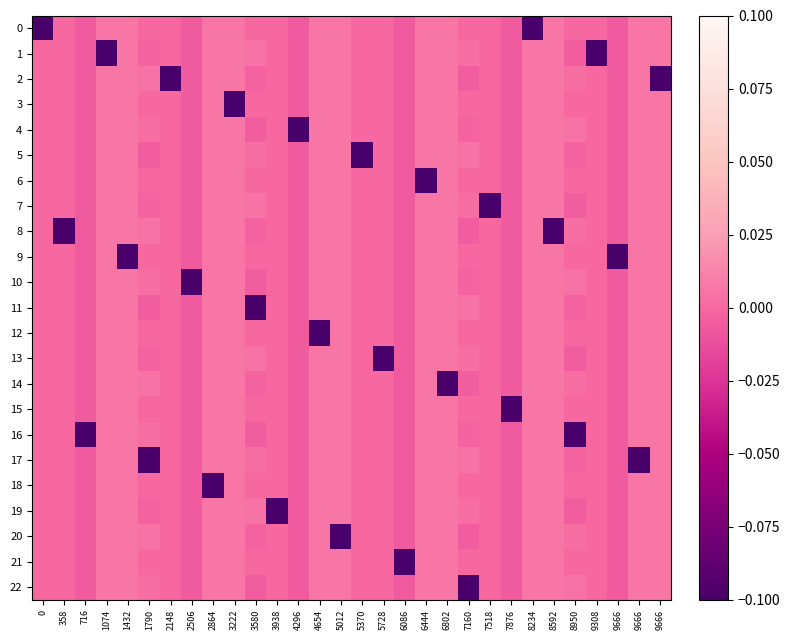

What is the spread (max minus min) of values at 4654?

0.1